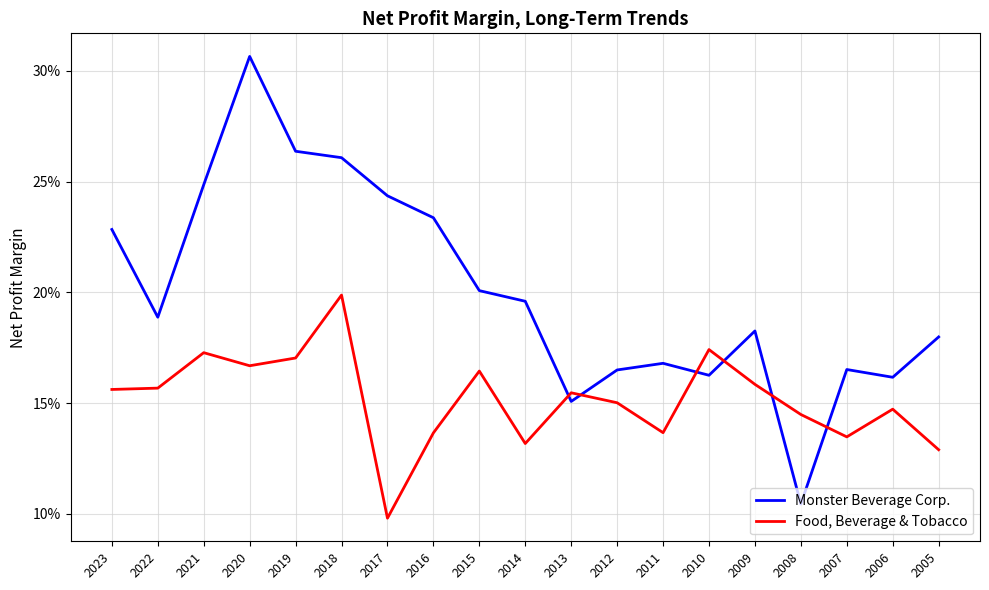

What is the sum of the Food, Beverage & Tobacco values at 2010 and 2014?

0.3